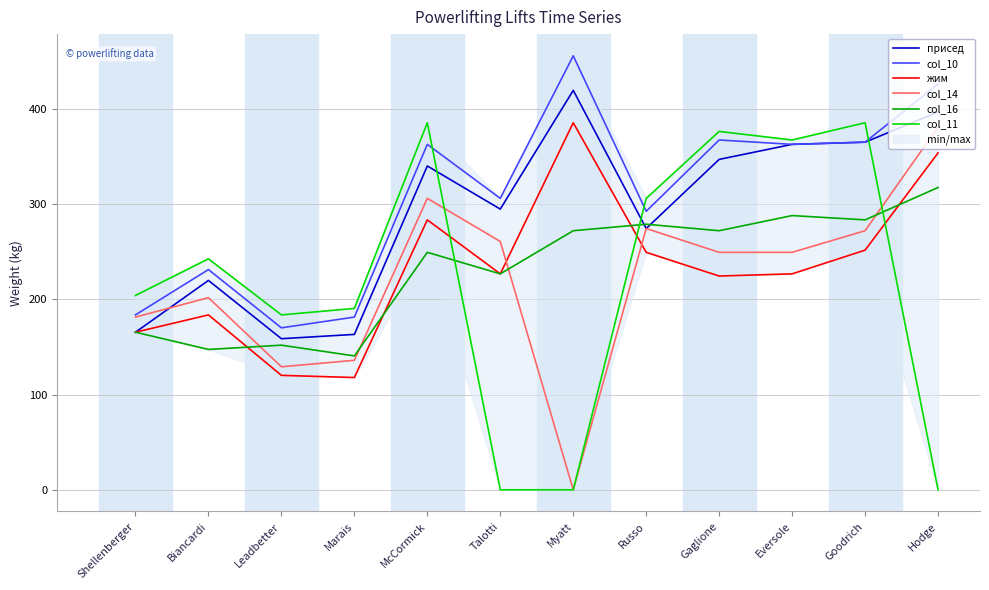

What is the highest value of the col_10 series?

455.8